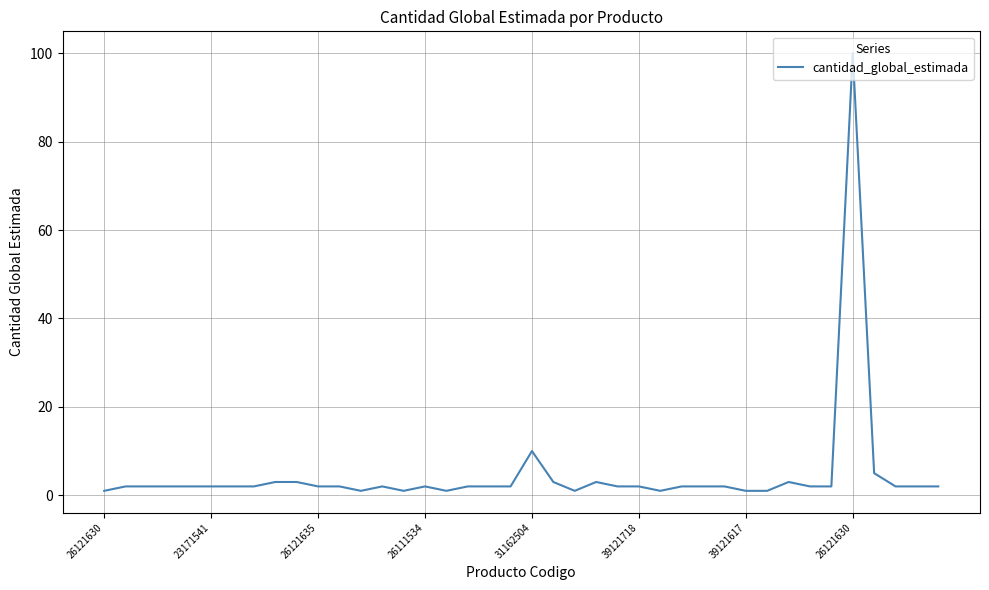

Reading left to right, transcribe all the data shown in this chart.

1	2	2	2	2	2	2	2	3	3	2	2	1	2	1	2	1	2	2	2	10	3	1	3	2	2	1	2	2	2	1	1	3	2	2	100	5	2	2	2